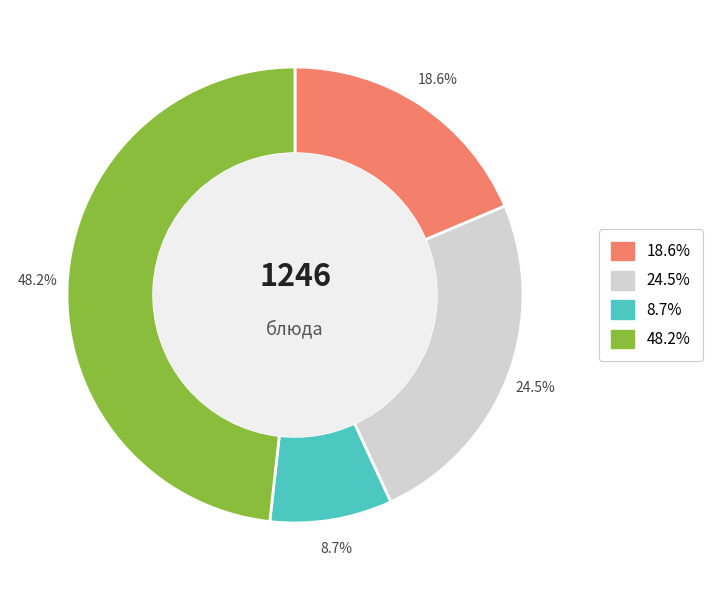

Is there a majority slice in this chart?

No